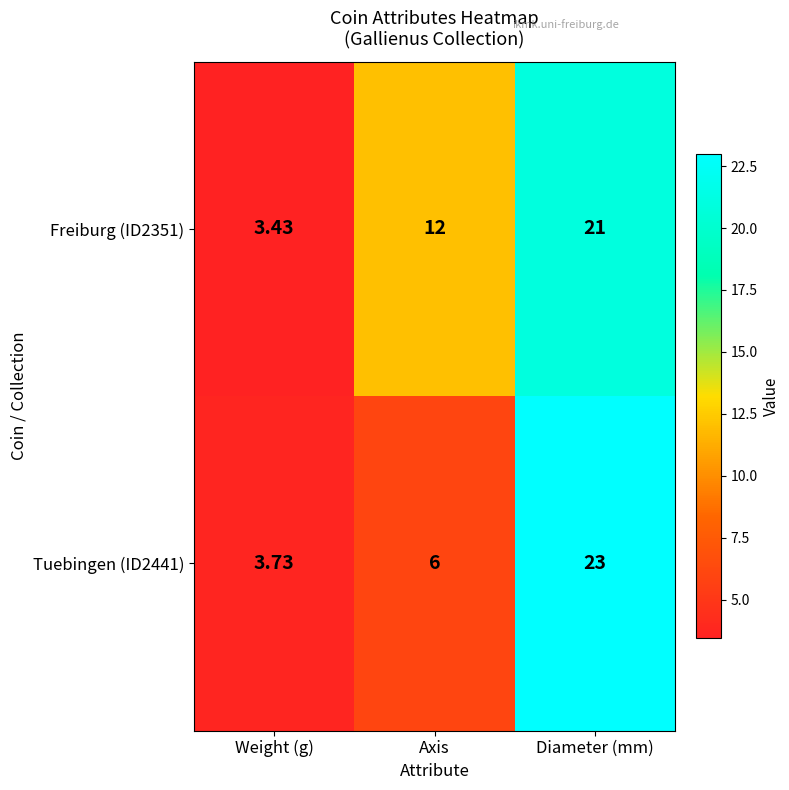

At which category does the chart reach its minimum across all series?

Weight (g)